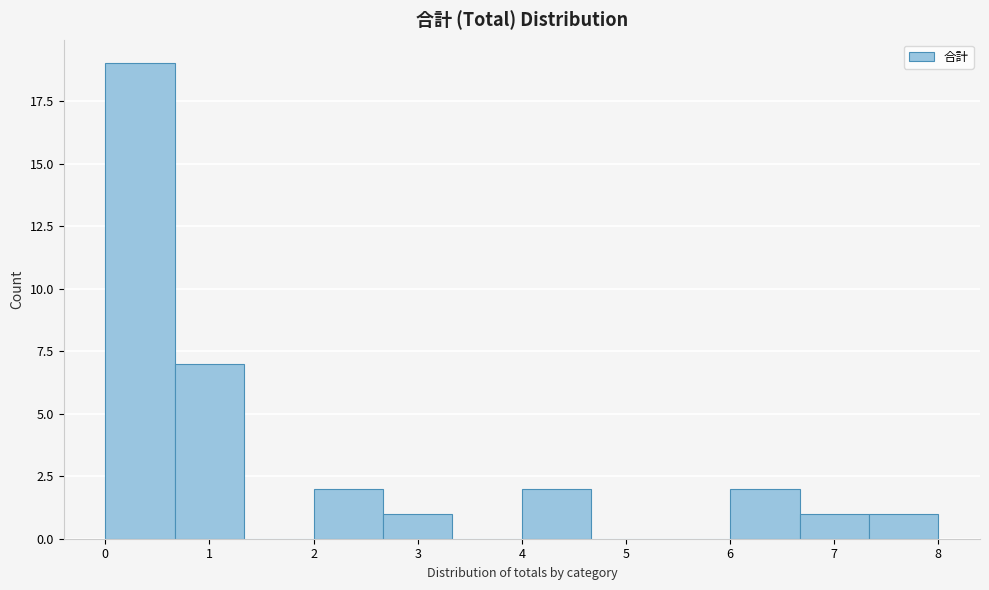

What is the height of the bar covering 2.7 to 3.3 on the x-axis? Neither the bar edges nor the heights are printed on the chart, so give them approximately, as read against the axes.

1